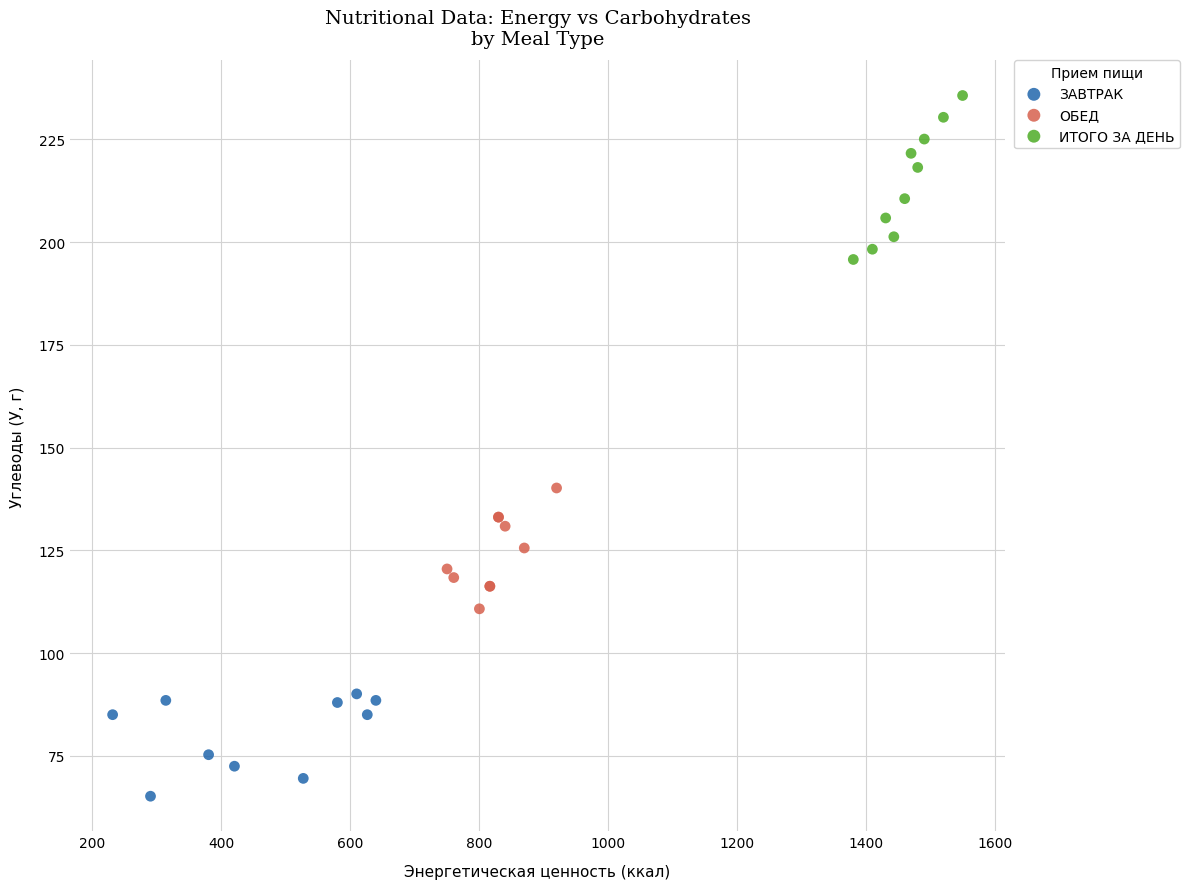

Which series contains the lowest Y value?

ЗАВТРАК